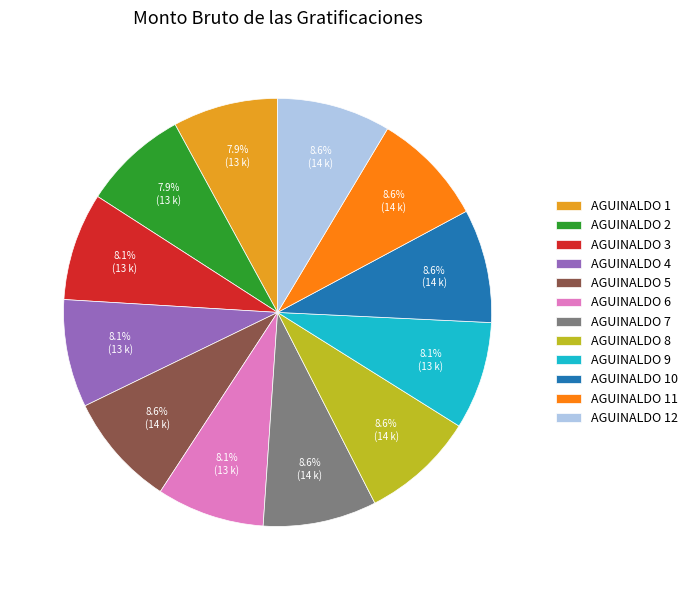

Count the number of slices in the pie.

12